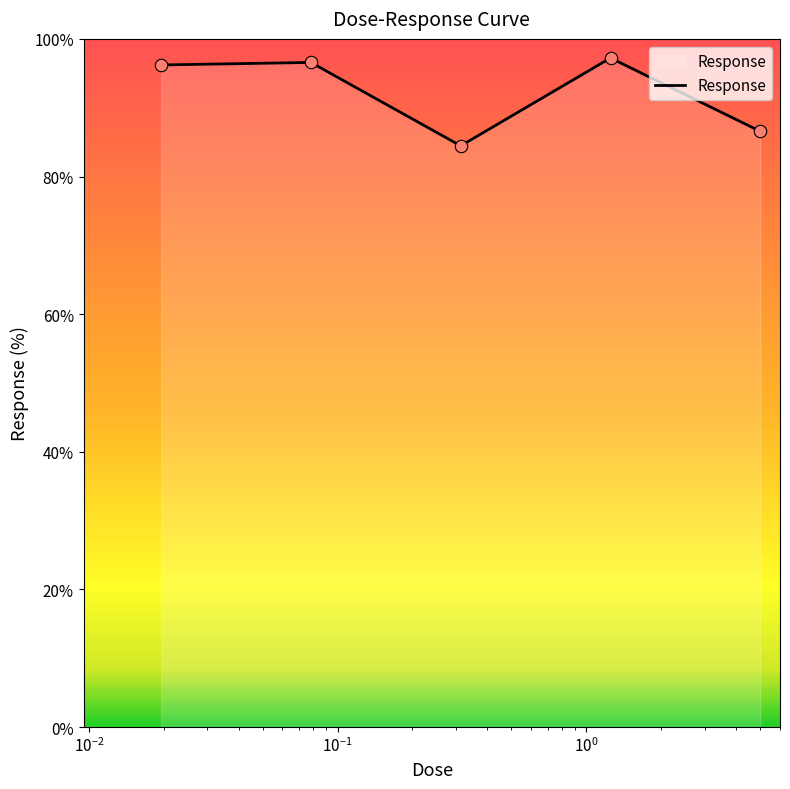

What is the difference between the maximum and minimum values?

12.8